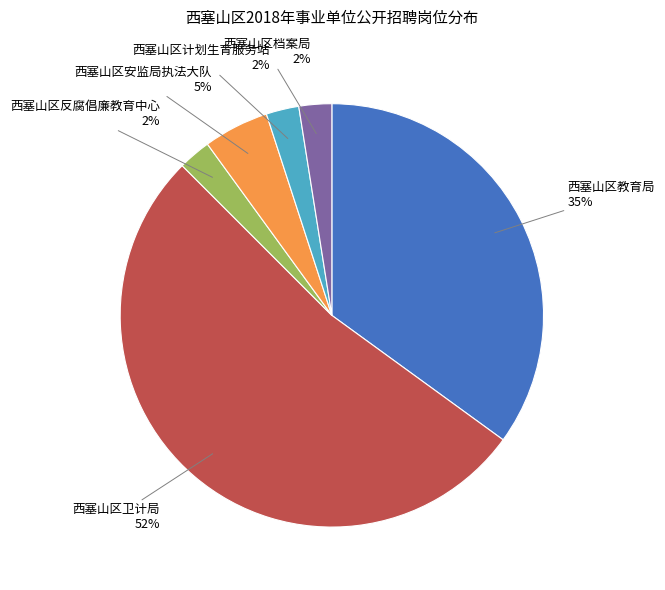

How many segments does this pie chart have?

6